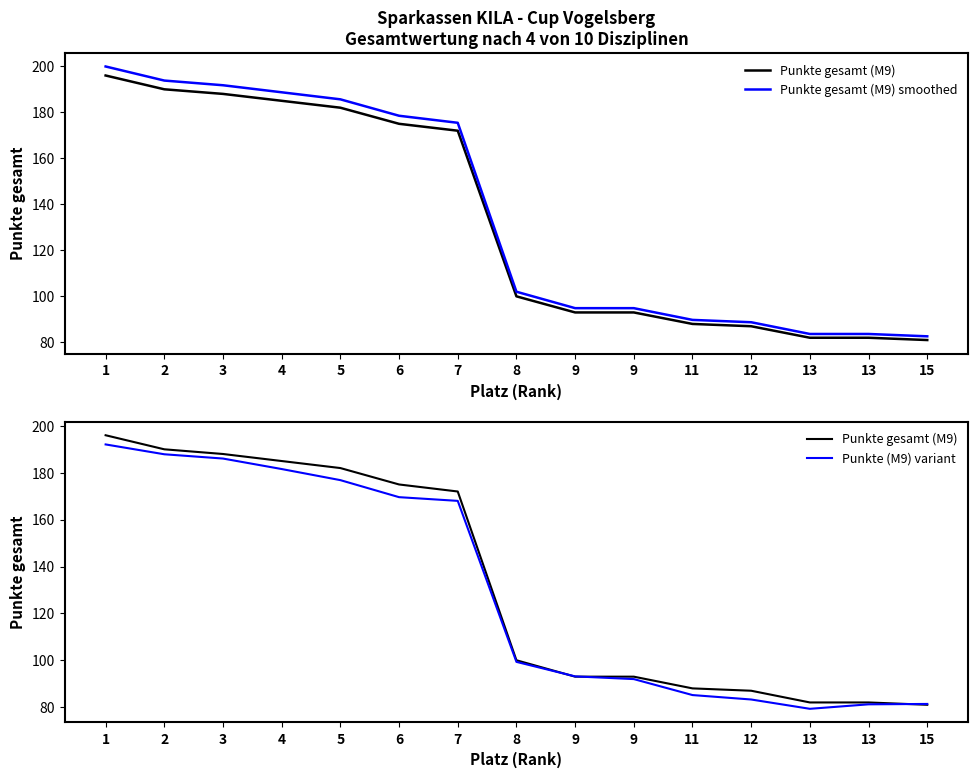

Which series has the largest range (max minus min)?

Punkte gesamt (M9) smoothed